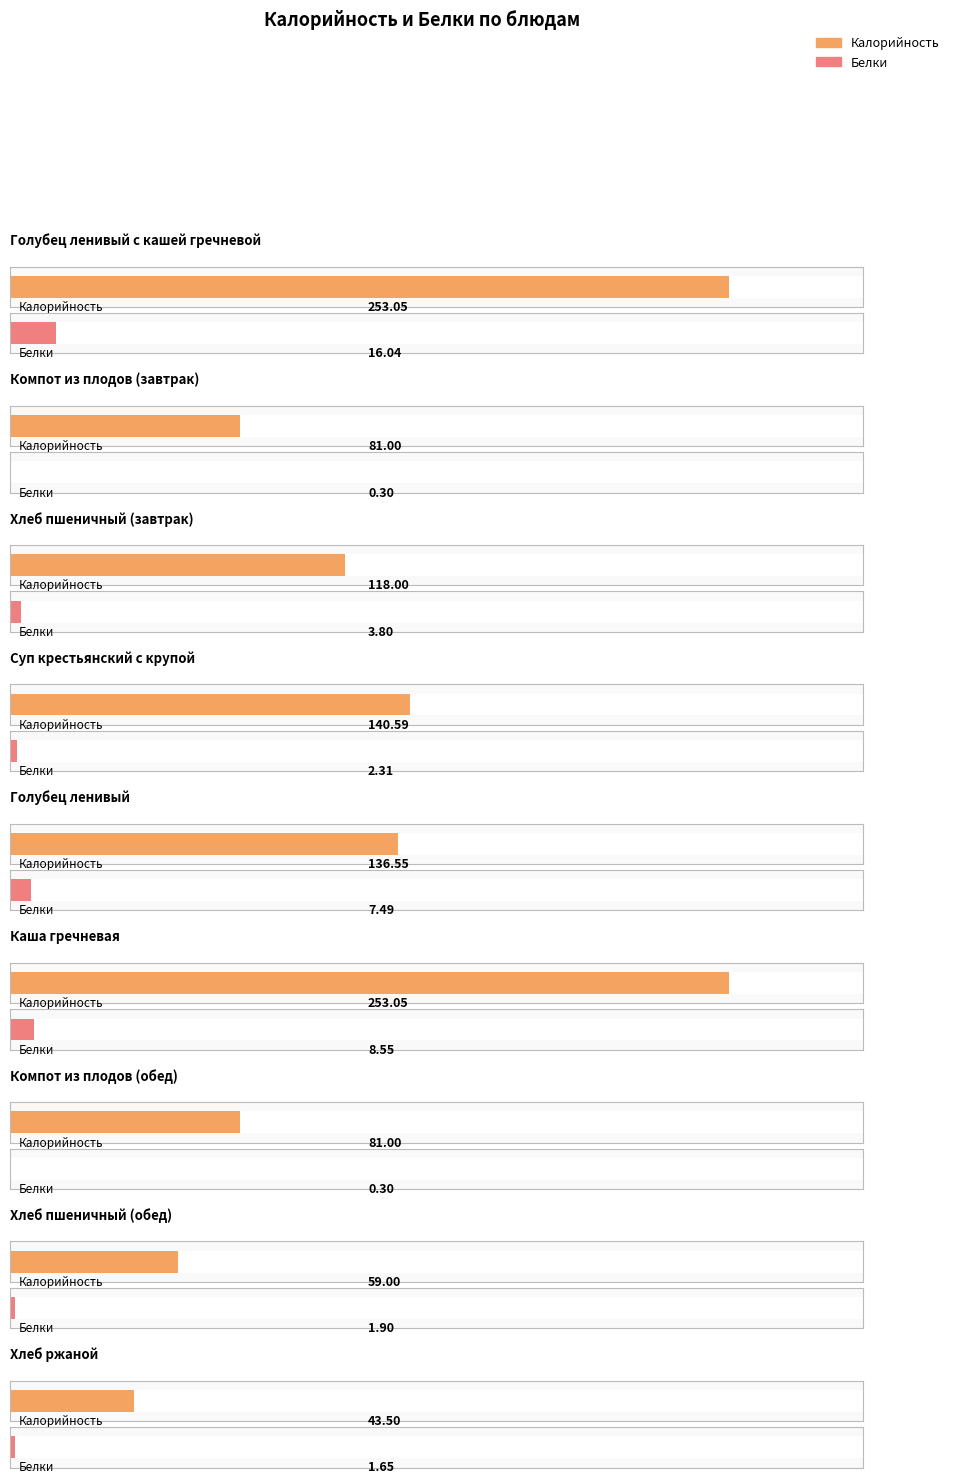

List the labels in order of Белки value, largest first.

Голубец ленивый с кашей гречневой, Каша гречневая, Голубец ленивый, Хлеб пшеничный (завтрак), Суп крестьянский с крупой, Хлеб пшеничный (обед), Хлеб ржаной, Компот из плодов (завтрак), Компот из плодов (обед)